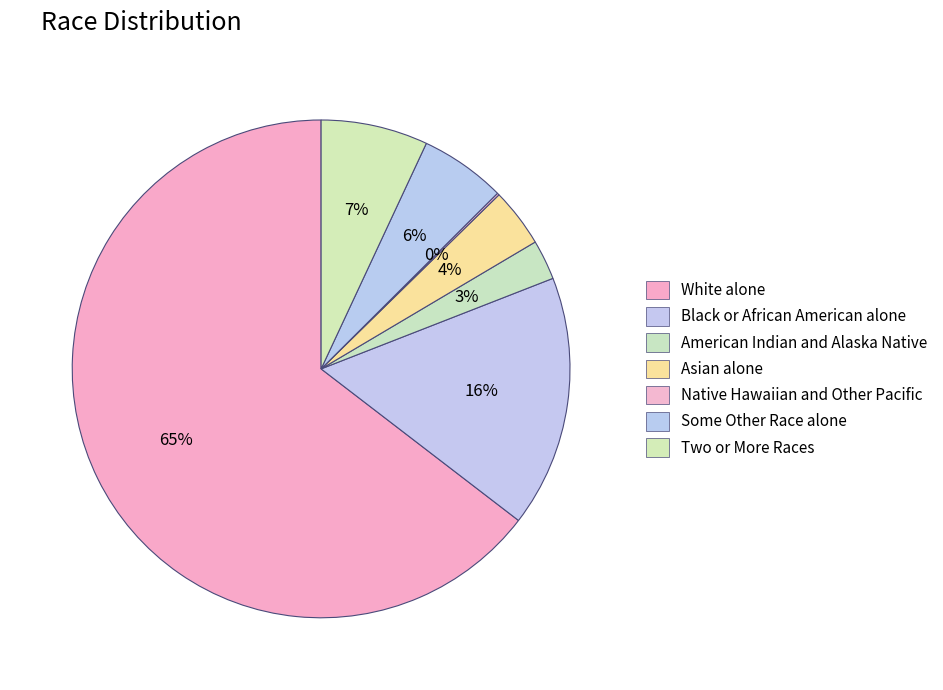

True or false: Black or African American alone accounts for 24% of the total.

False